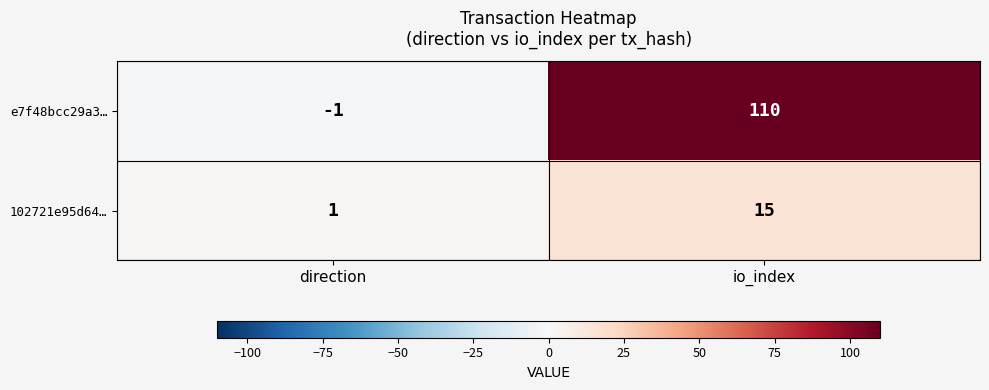

Reading left to right, what are all the values shown in this chart?

e7f48bcc29a3…: -1	110
102721e95d64…: 1	15